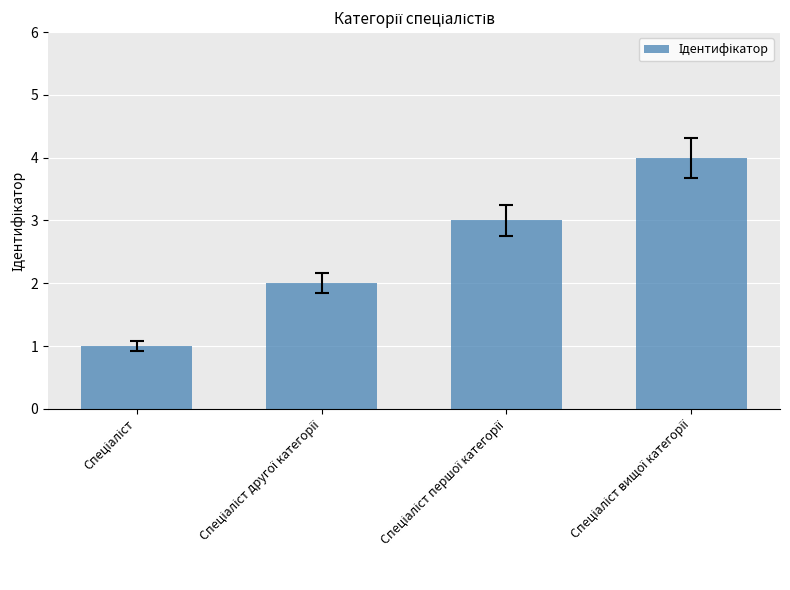

How many distinct data groups are displayed?

1